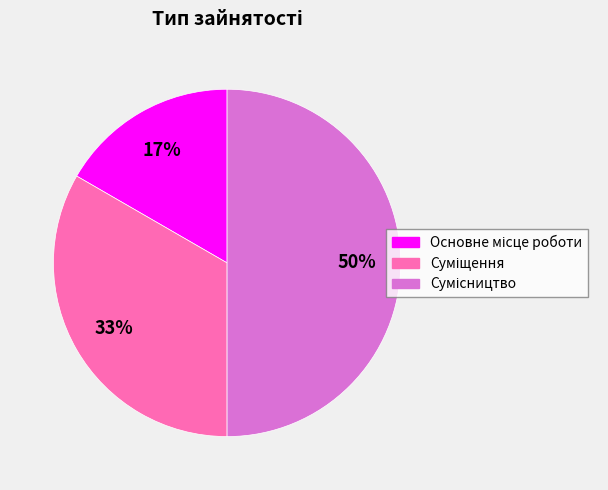

To the nearest percent, what is the difference between the largest and smallest slice percentages?

33%